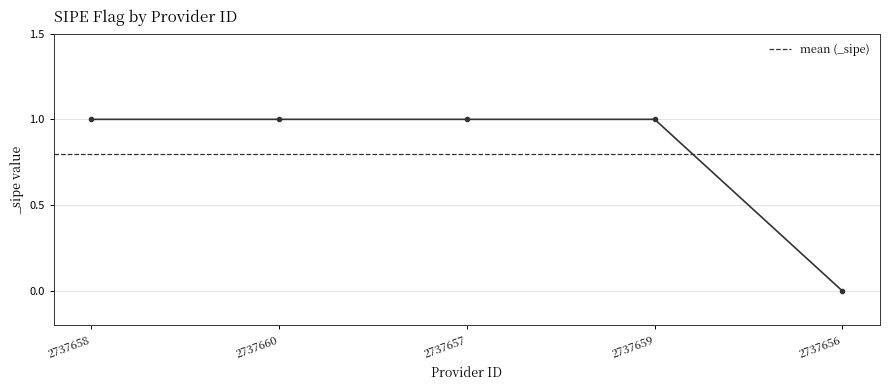

Reading left to right, list all the values displayed in this chart.

2737658=1	2737660=1	2737657=1	2737659=1	2737656=0